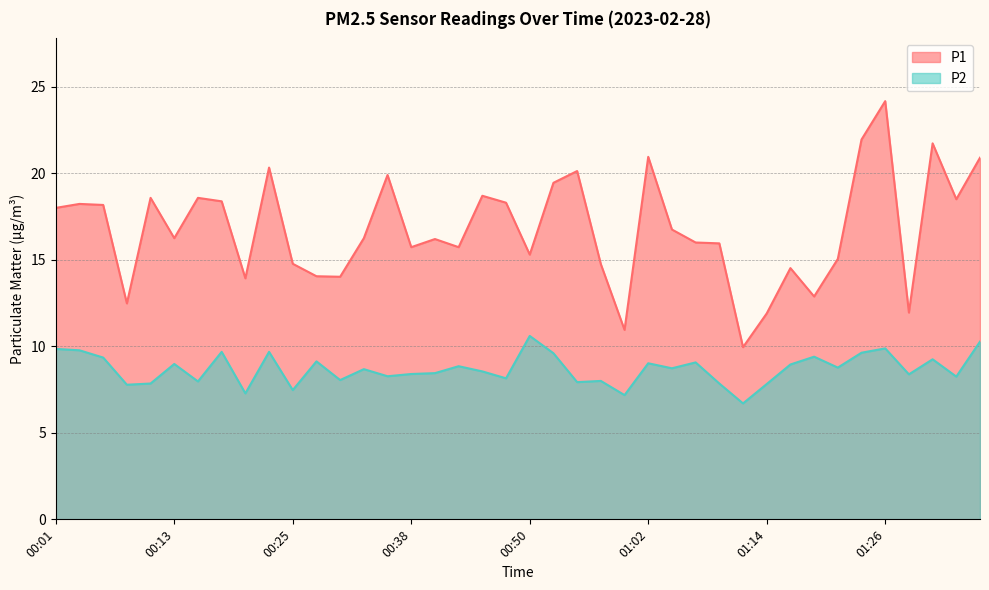

List the labels in order of P2 value, largest first.

00:50, 01:36, 01:26, 00:01, 00:03, 00:18, 00:23, 01:24, 00:52, 01:19, 00:06, 01:31, 00:28, 01:07, 01:02, 00:13, 01:16, 00:42, 01:21, 01:04, 00:33, 00:45, 00:40, 00:38, 01:28, 00:35, 01:33, 00:47, 00:30, 00:57, 00:16, 00:54, 00:11, 01:09, 01:14, 00:08, 00:25, 00:21, 00:59, 01:11